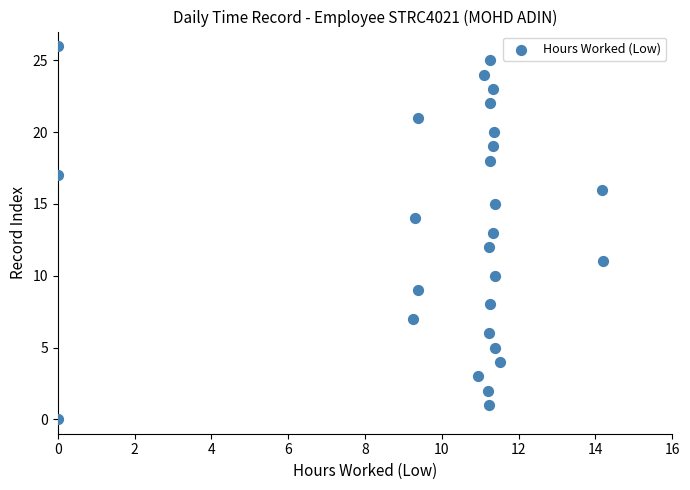

How many points are shown in the scatter plot?

27